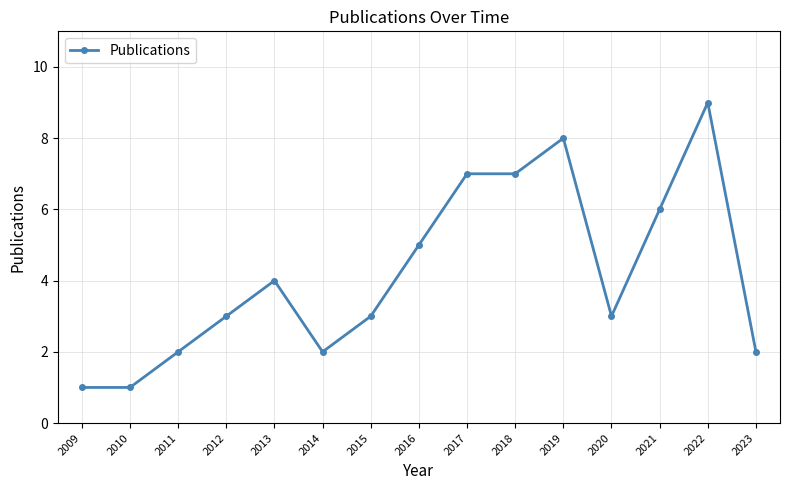

Reading left to right, transcribe all the data shown in this chart.

1	1	2	3	4	2	3	5	7	7	8	3	6	9	2